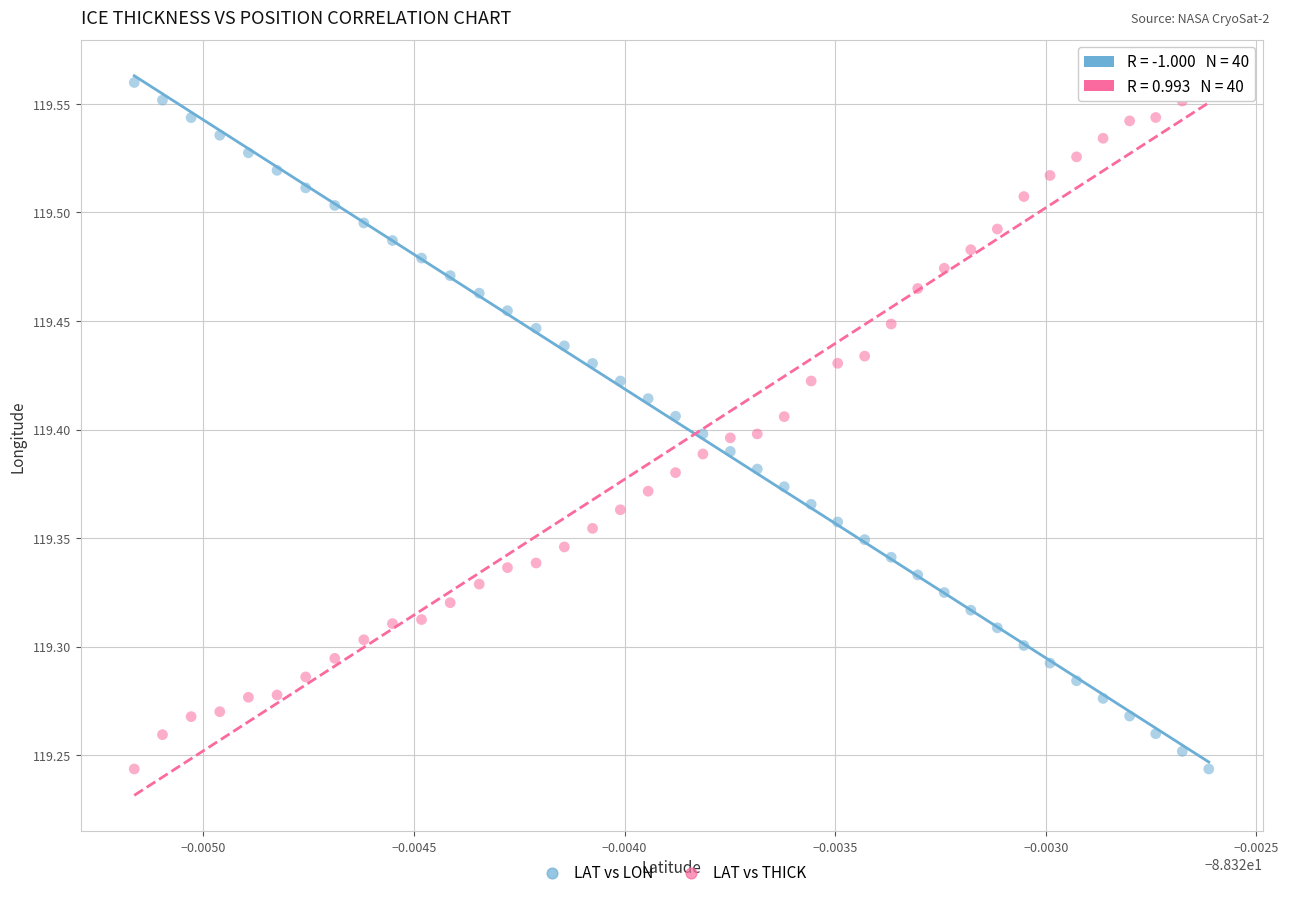

Across all data points, what is the range of Y values (max minus min)?

0.3